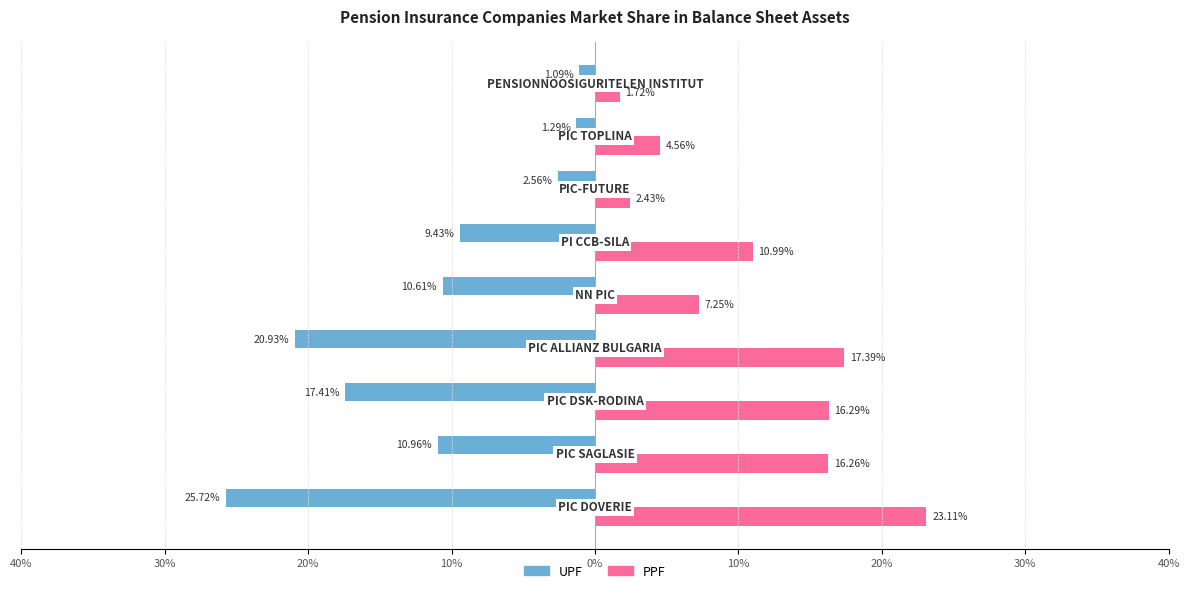

What are all the series names shown in the legend?

UPF, PPF